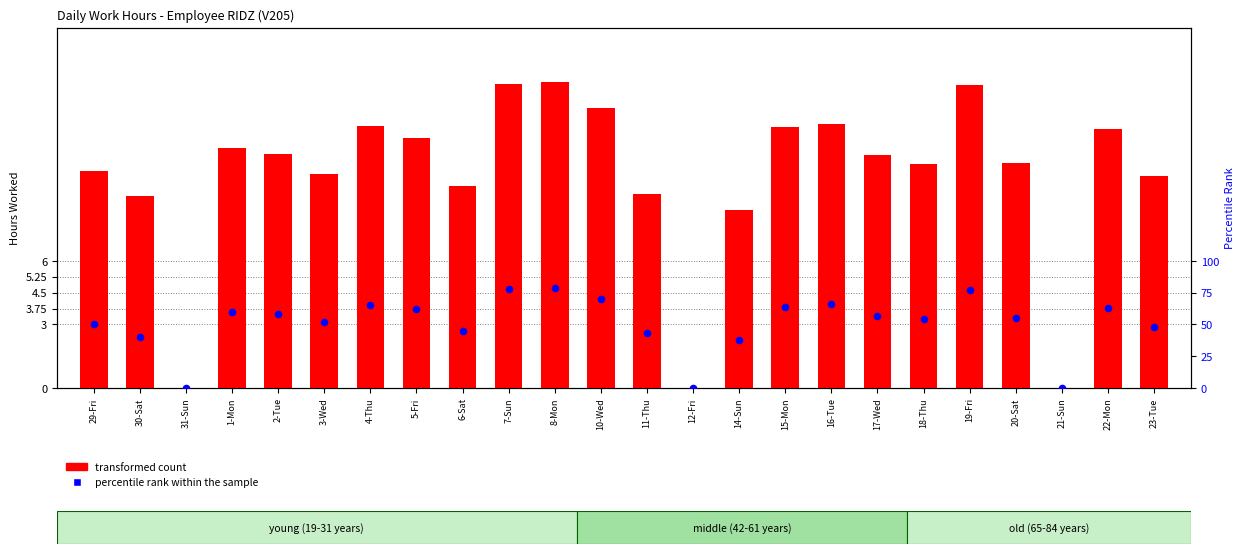

Which series has the largest total across all categories?

percentile rank within the sample